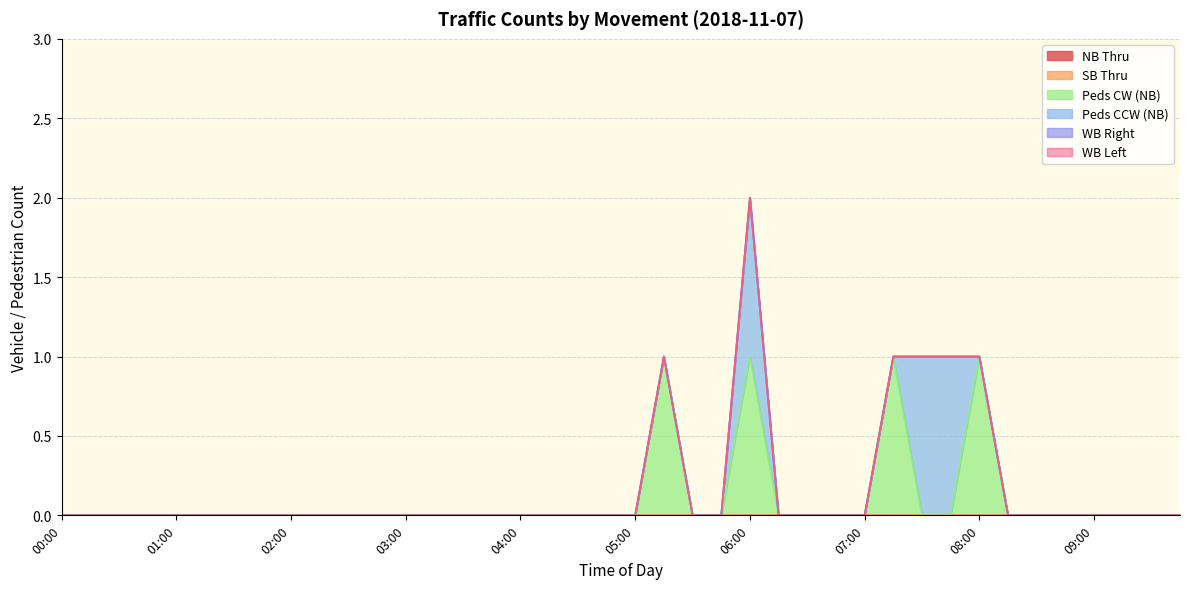

Rank the series by their maximum value, from lowest to highest.

NB Thru, SB Thru, WB Right, WB Left, Peds CW (NB), Peds CCW (NB)